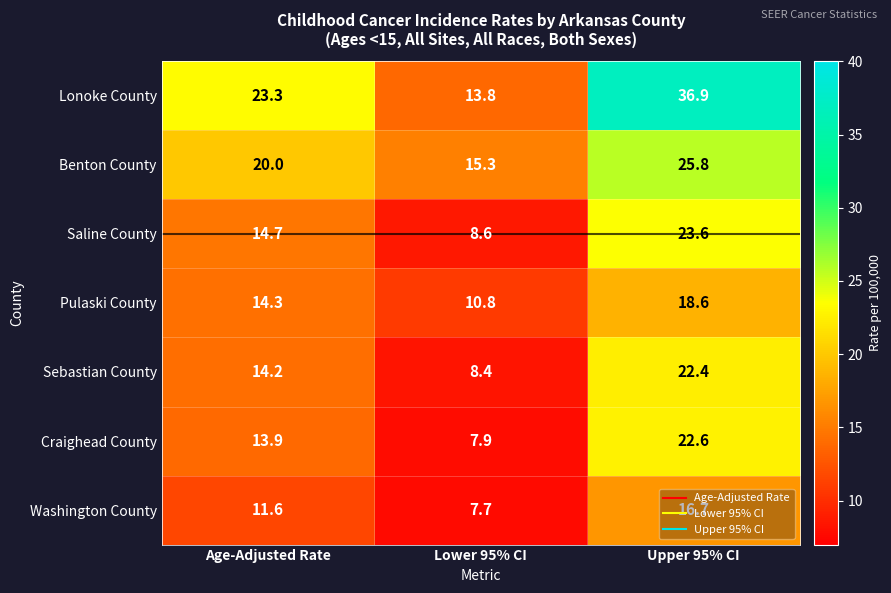

What is the total value across all series at Age-Adjusted Rate?

112.0